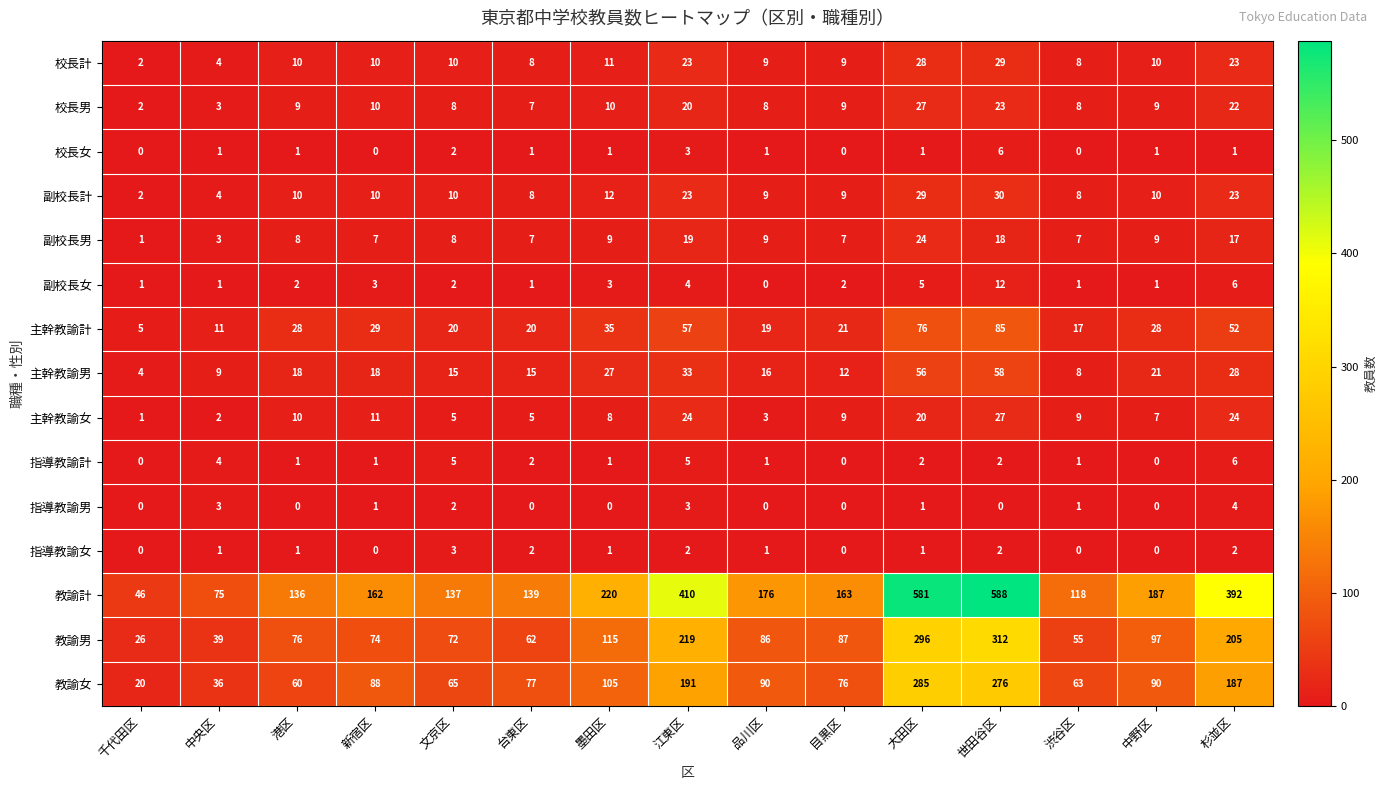

What is the total value across all series at 江東区?

1036